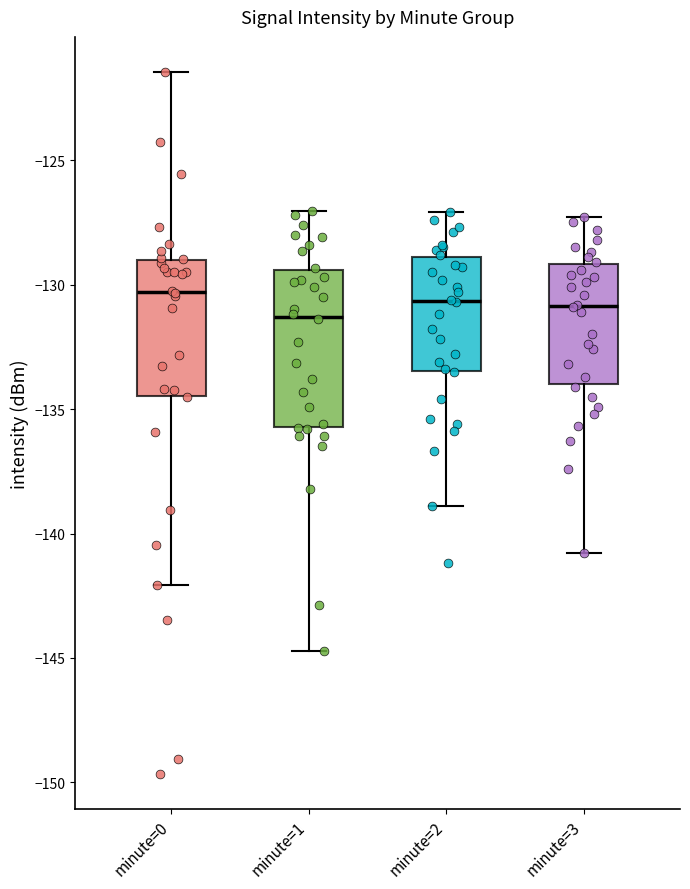

Where does the median line of the box for minute=1 sit on the y-axis? The values are not printed on the chart, so give them approximately, as read against the axis.

-131.5